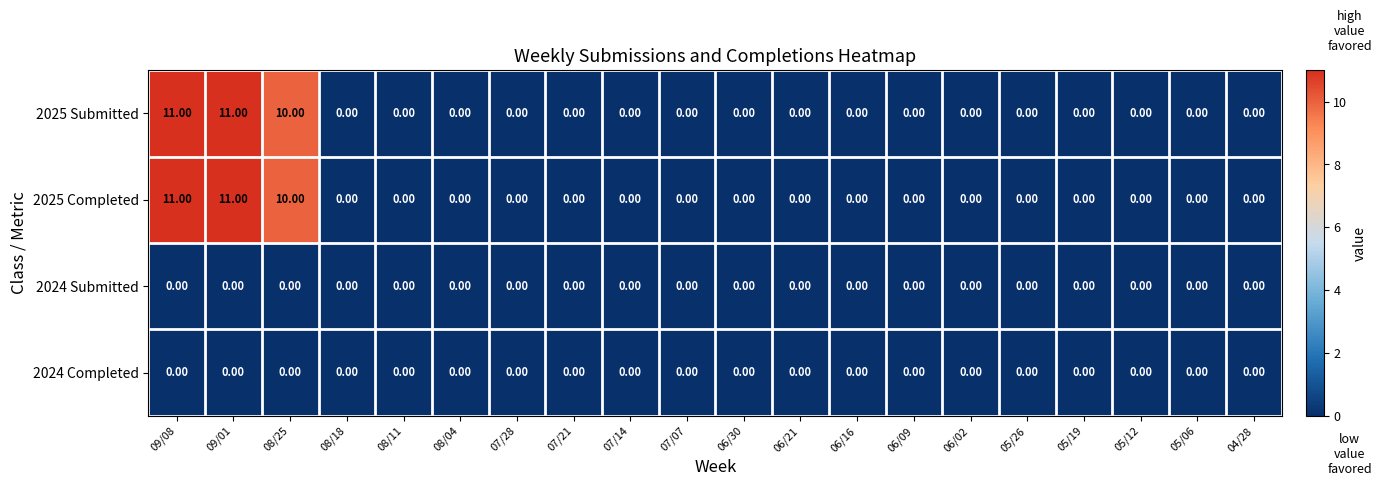

What is the sum of the 2025 Submitted values at 09/08 and 07/28?

11